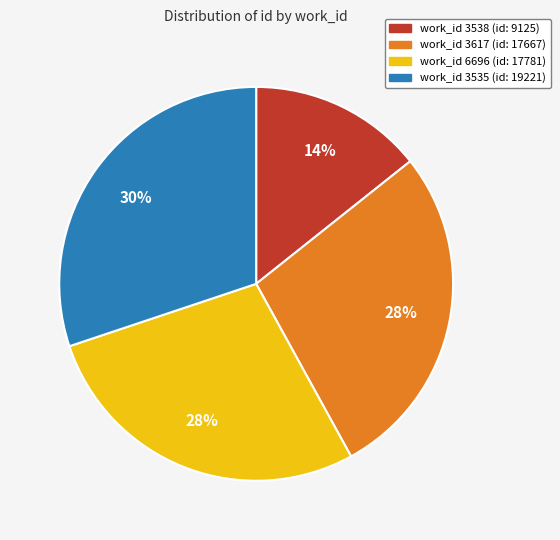

To the nearest percent, what is the average slice percentage?

25%